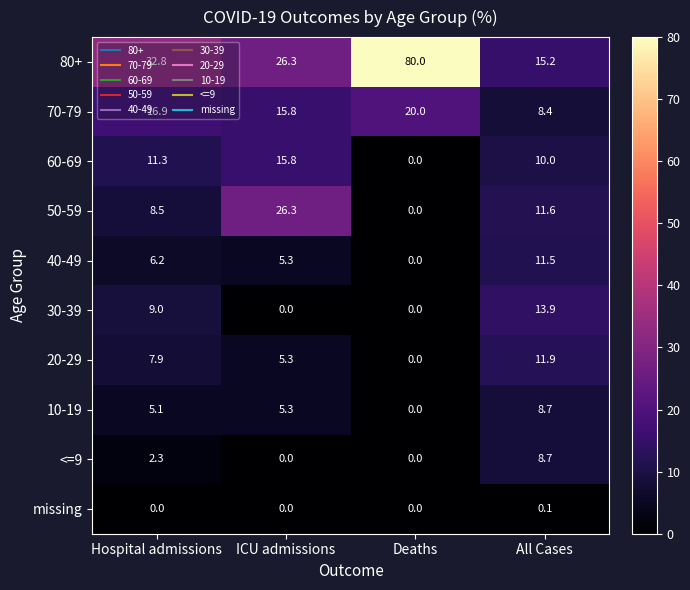

What is the difference between the maximum and minimum values in the 10-19 series?

8.7